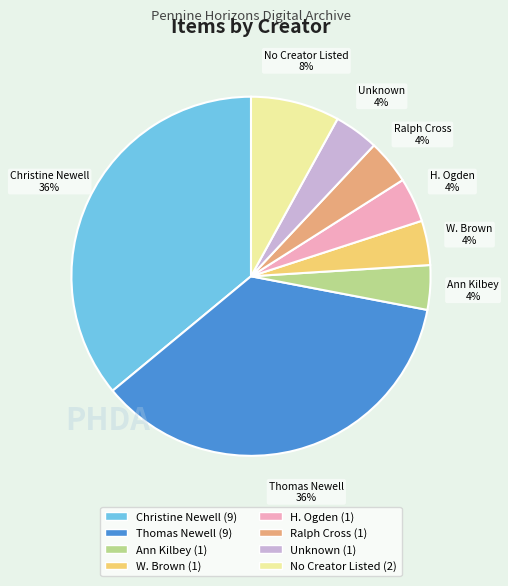

To the nearest percent, what is the average slice percentage?

12%